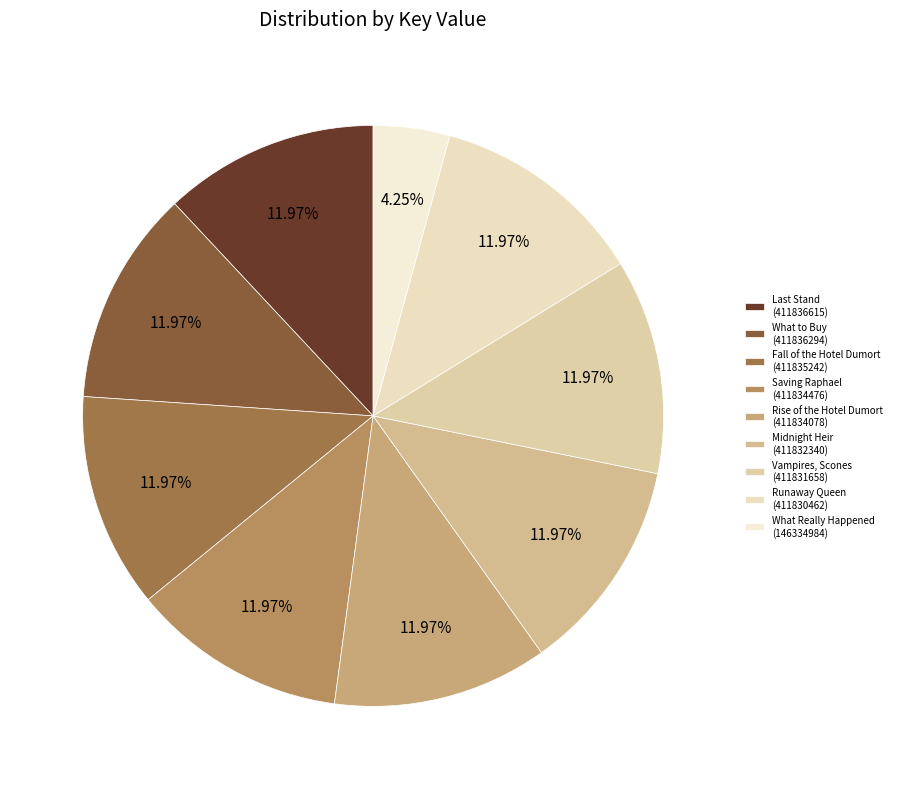

How many slices are in this pie chart?

9